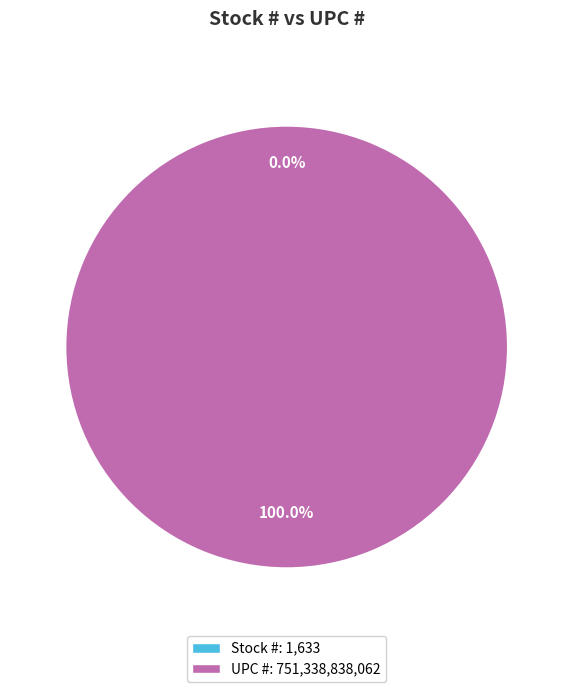

To the nearest percent, what is the difference between the Stock # and UPC # slice percentages?

100%